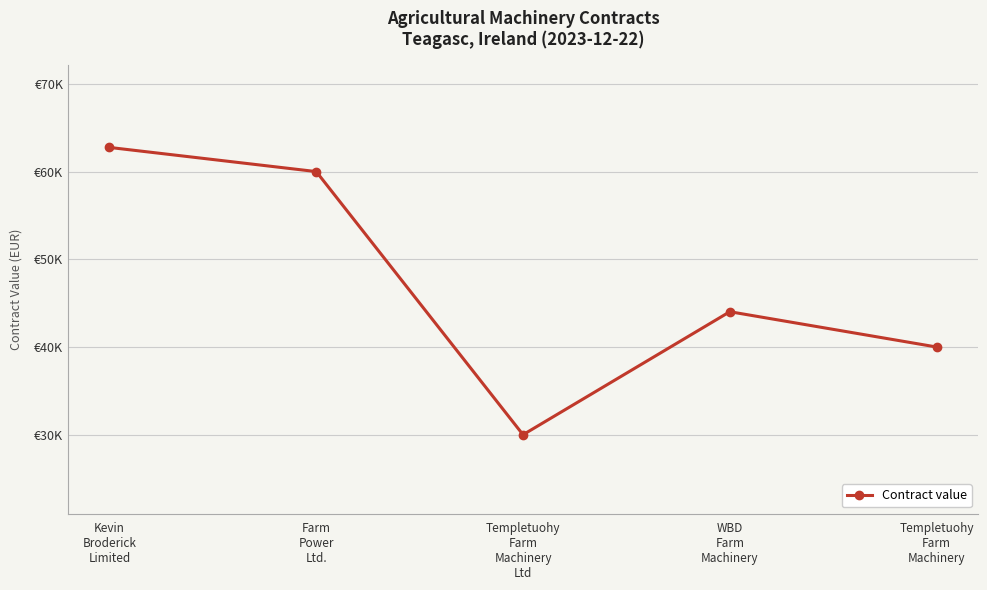

Reading left to right, list all the values displayed in this chart.

Kevin
Broderick
Limited=62755	Farm
Power
Ltd.=60000	Templetuohy
Farm
Machinery
Ltd=30000	WBD
Farm
Machinery=44025	Templetuohy
Farm
Machinery=40000